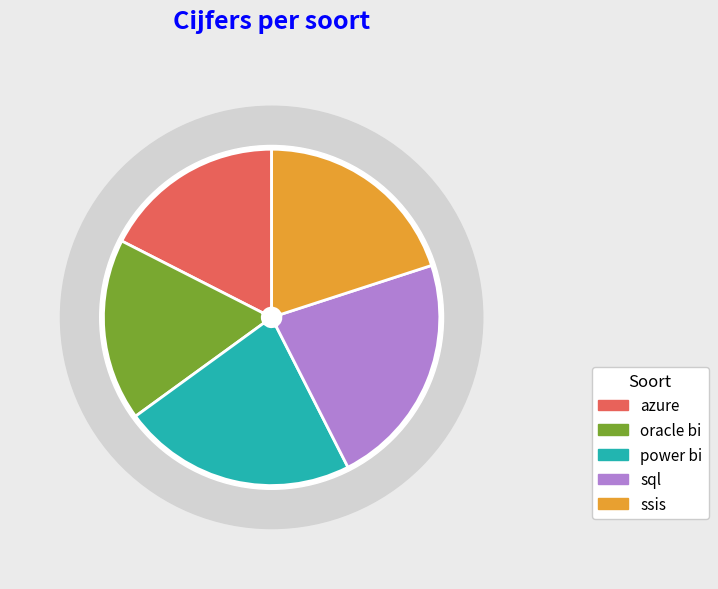

To the nearest percent, what is the average slice percentage?

20%